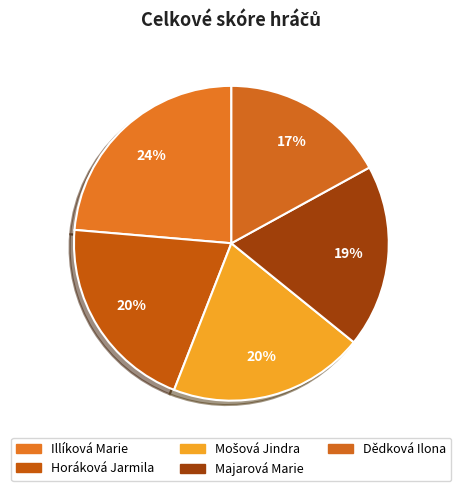

How many segments does this pie chart have?

5